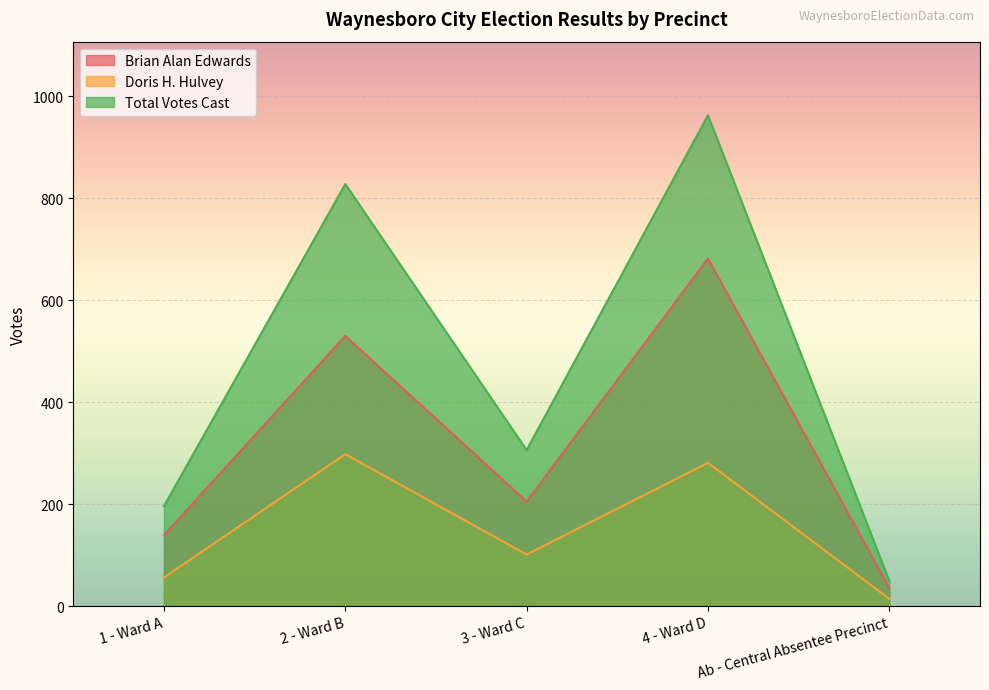

What is the average value of the Brian Alan Edwards series?

318